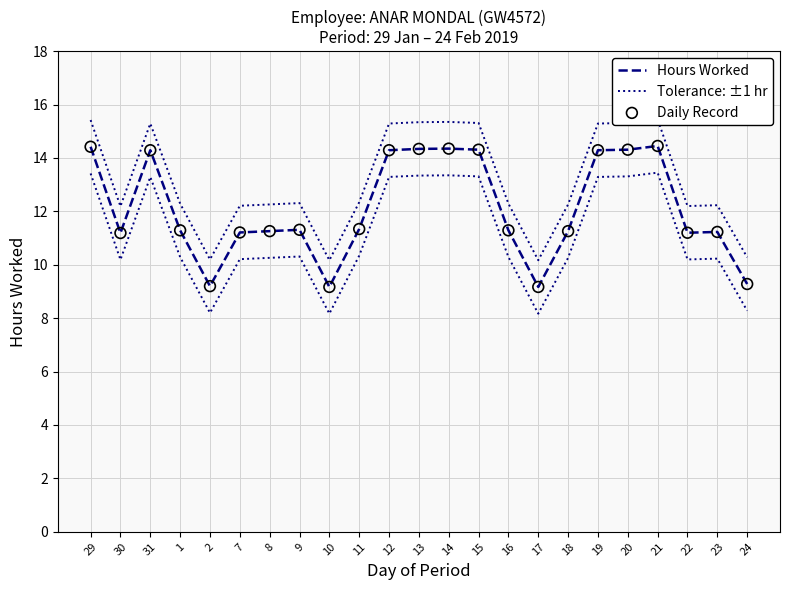

At which category is the sum across all series the highest?

21